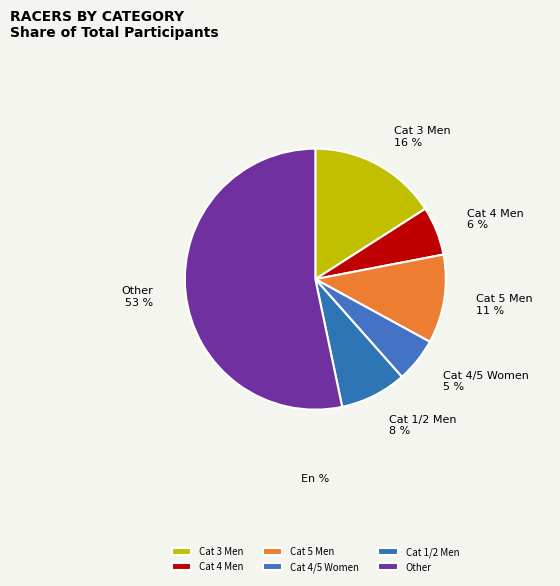

Which slice is the largest?

Other